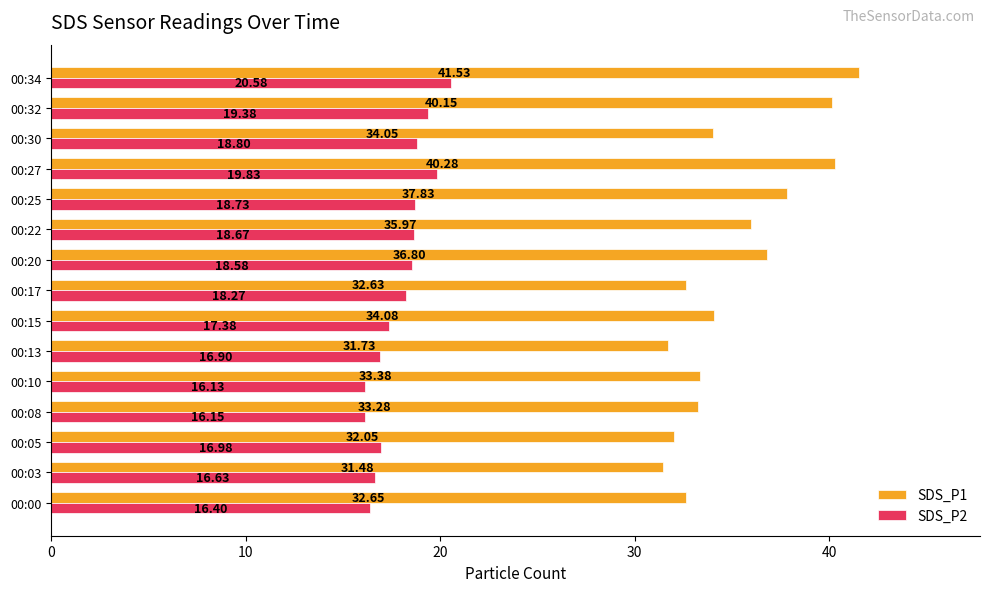

What is the sum of all SDS_P2 values?

269.4